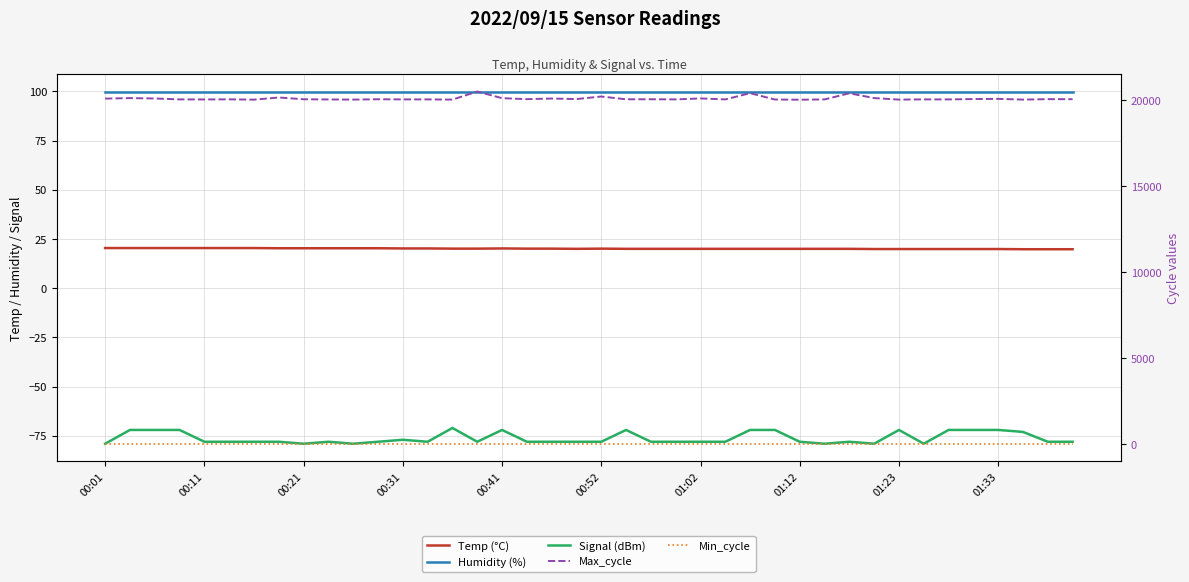

Rank the series by their maximum value, from lowest to highest.

Signal (dBm), Temp (°C), Min_cycle, Humidity (%), Max_cycle